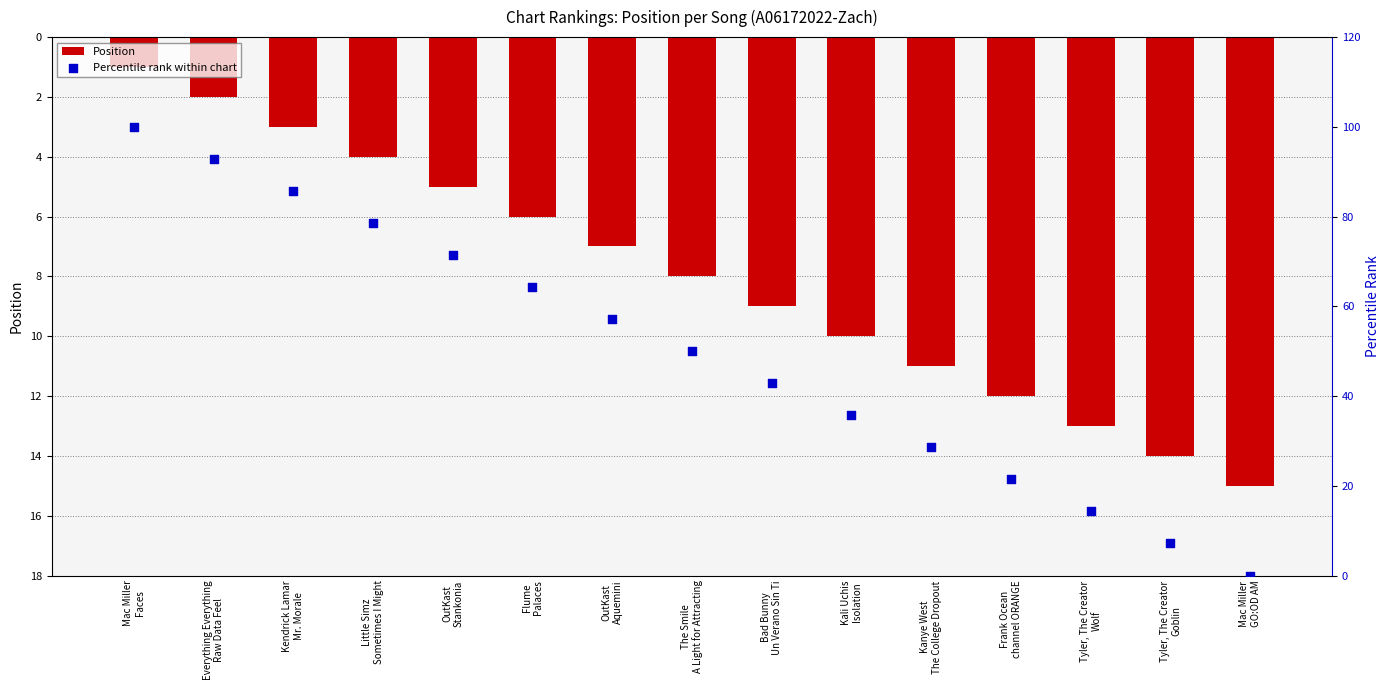

Which series has the widest spread of Y values?

Percentile rank within chart